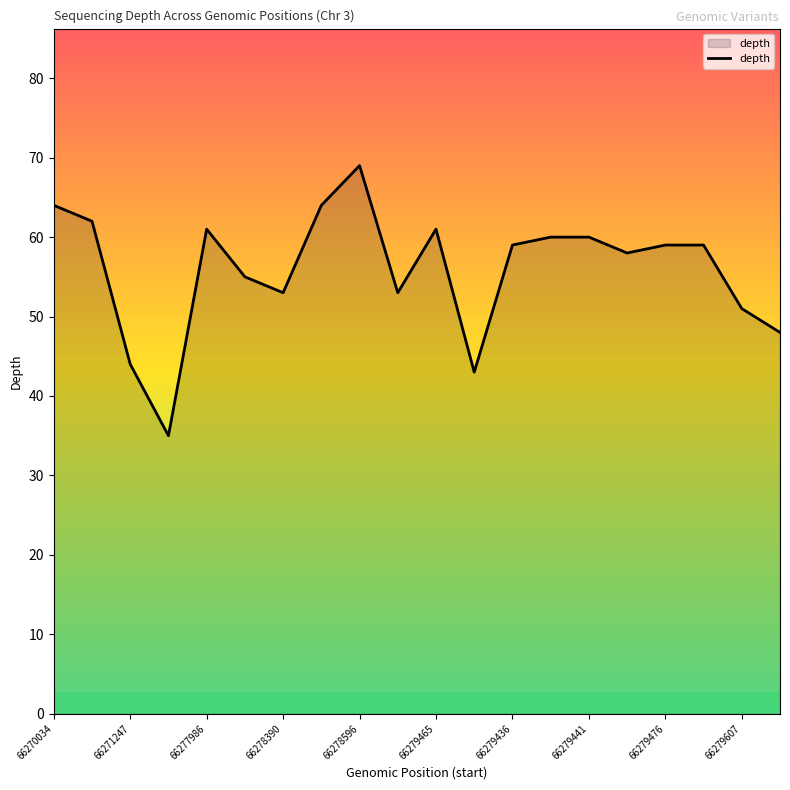

What is the average value?

56